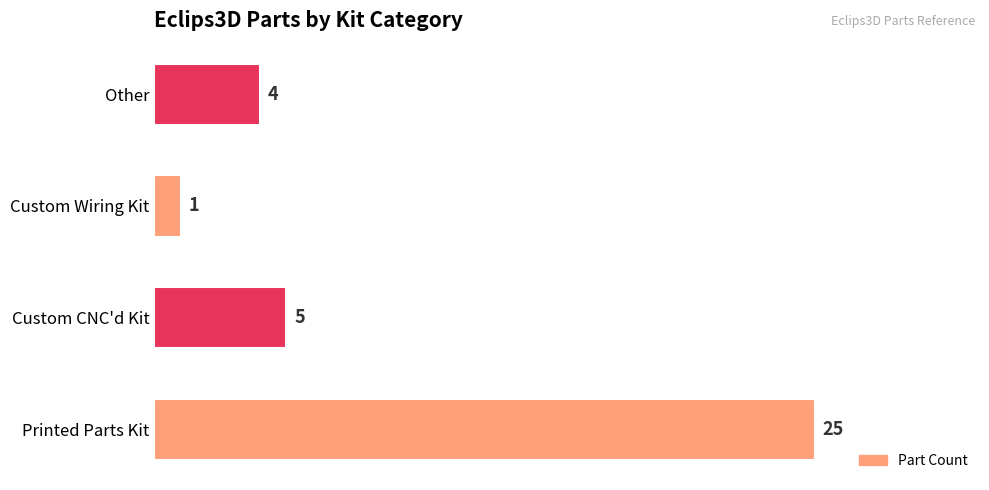

How many bars are there in total?

4